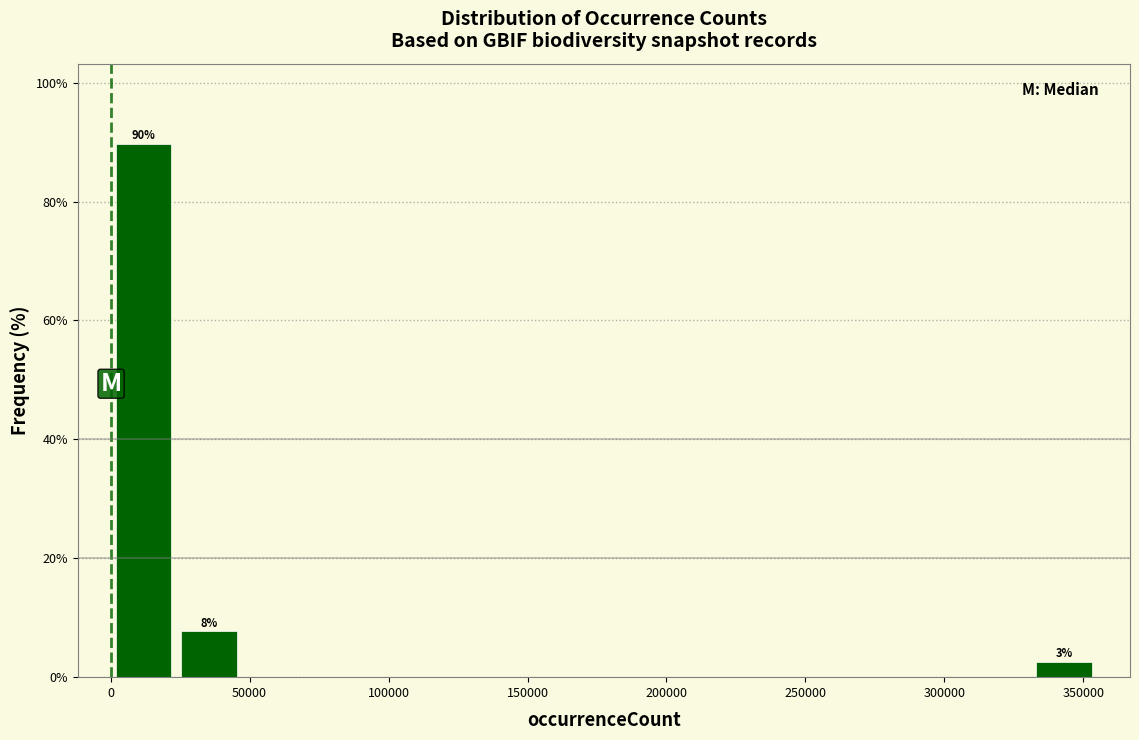

Which range on the x-axis has the tallest bar?

0 to 25000